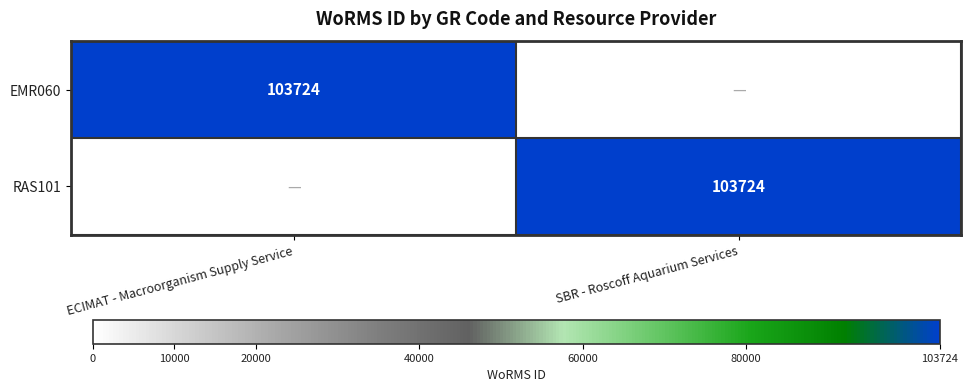

The EMR060 series shows 103724 at ECIMAT - Macroorganism Supply Service. True or false?

True